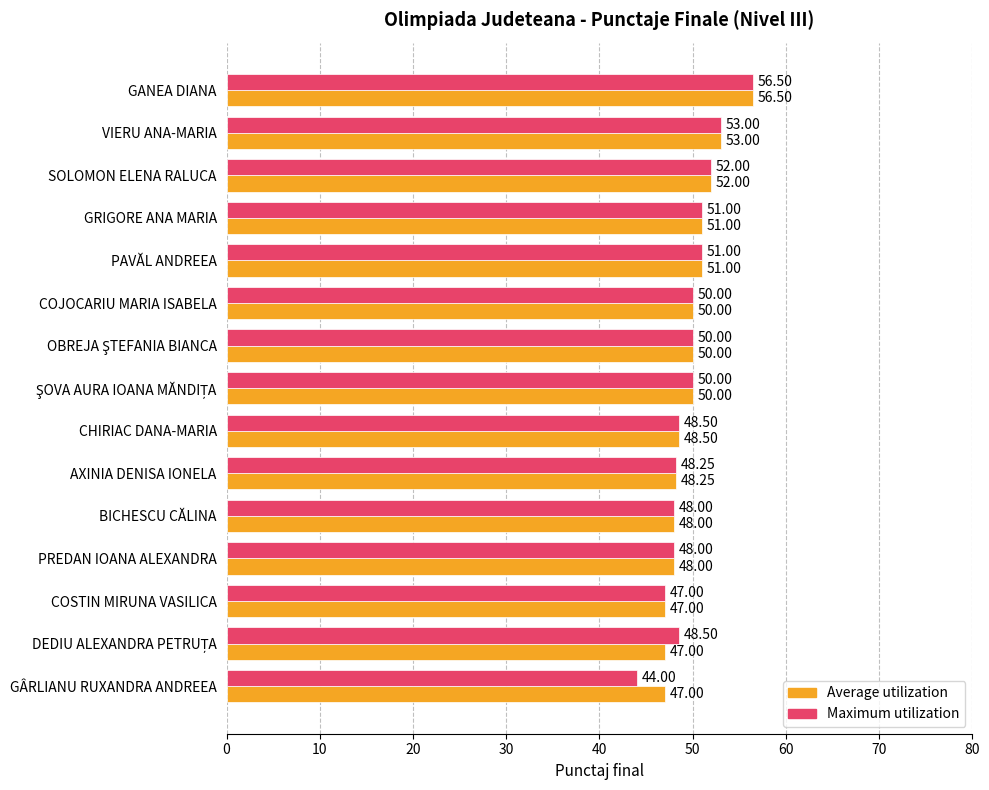

Which series has the largest total across all categories?

Average utilization